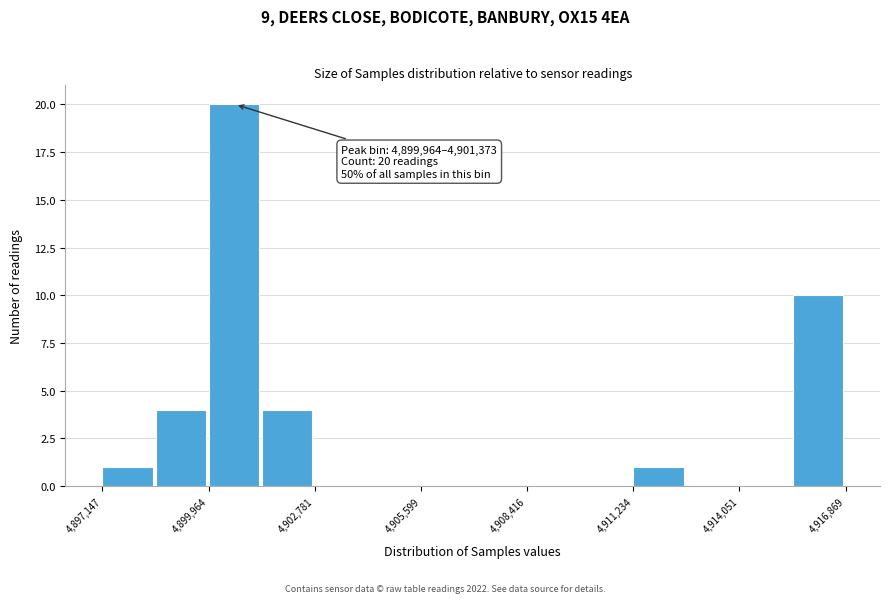

Around what value on the x-axis is the tallest bar? Give the approximate position of its centre, as read against the axis.

4900500